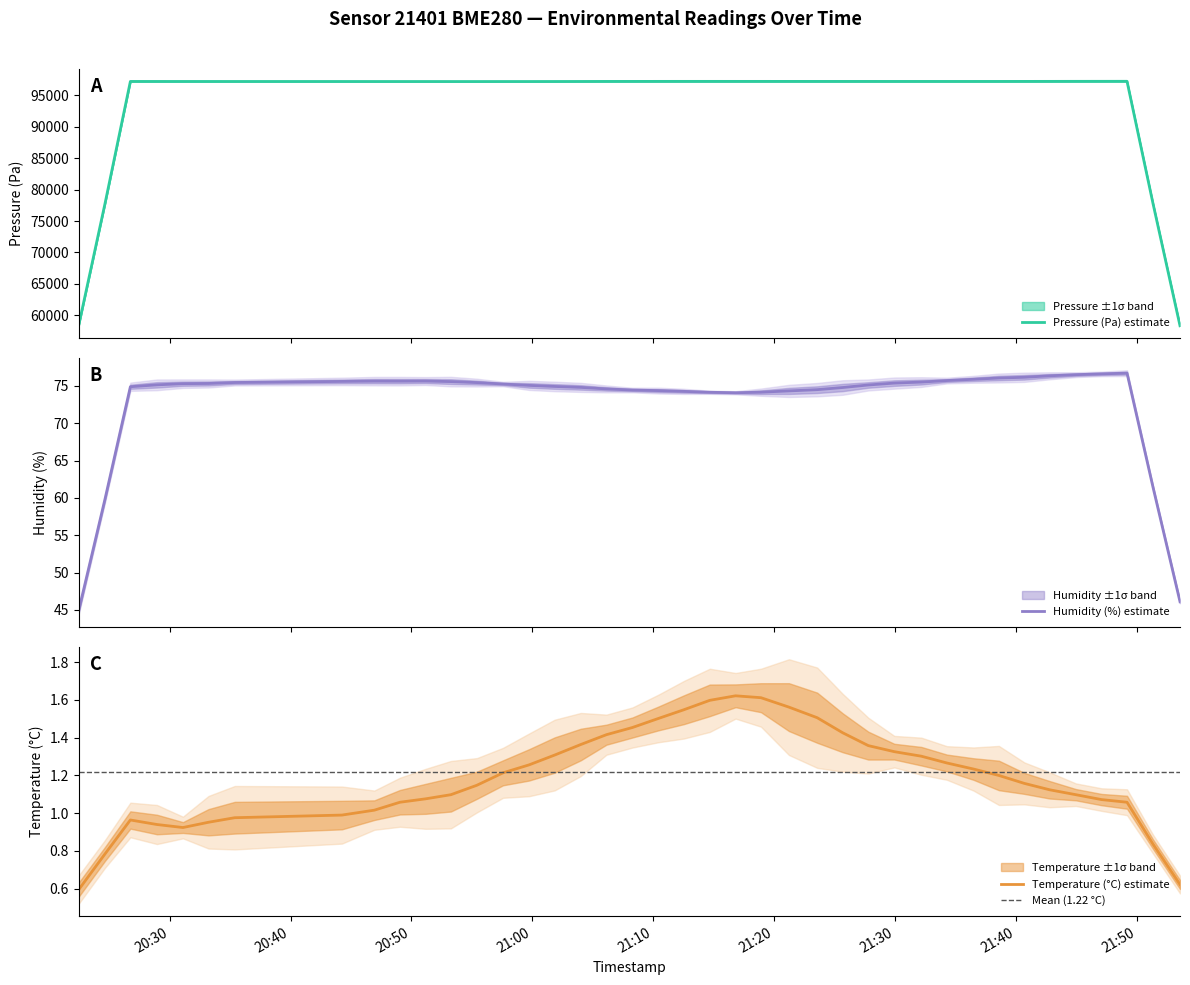

True or false: pressure has a value of 97215.0 at 29.

True